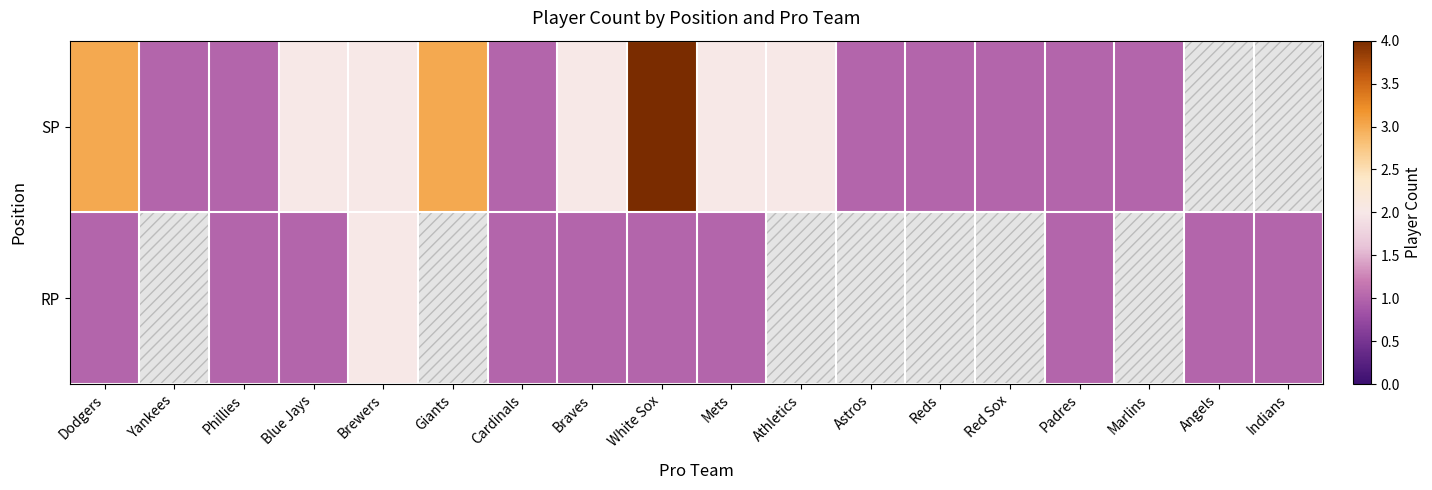

What is the minimum value for SP?

1.0